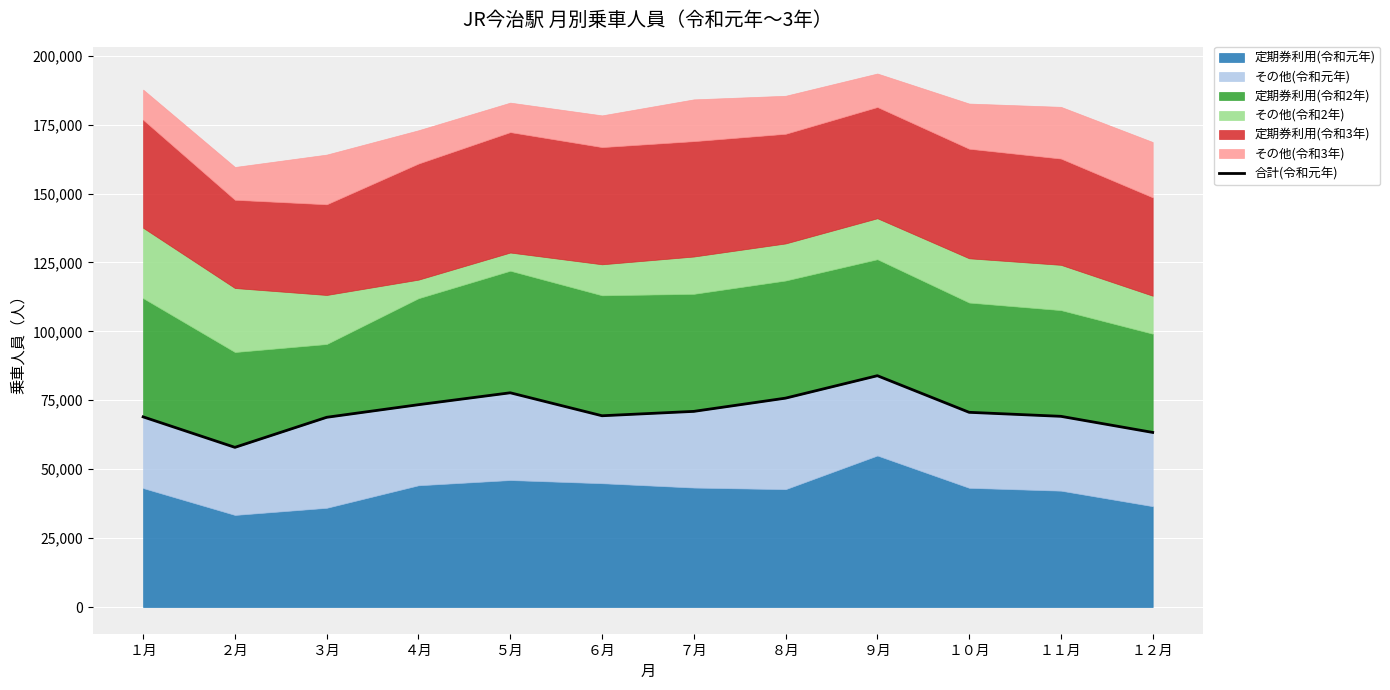

How many interior local peaks (higher than both neighbors) does the data have?

2